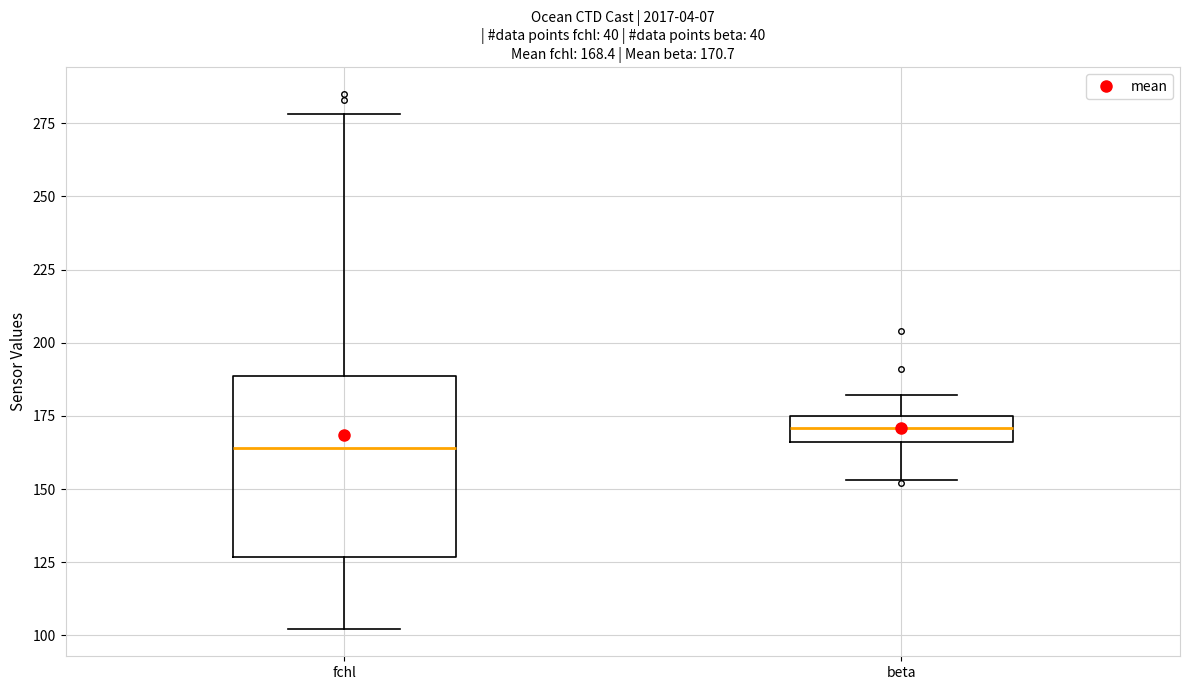

Which box's median line is the lowest?

fchl